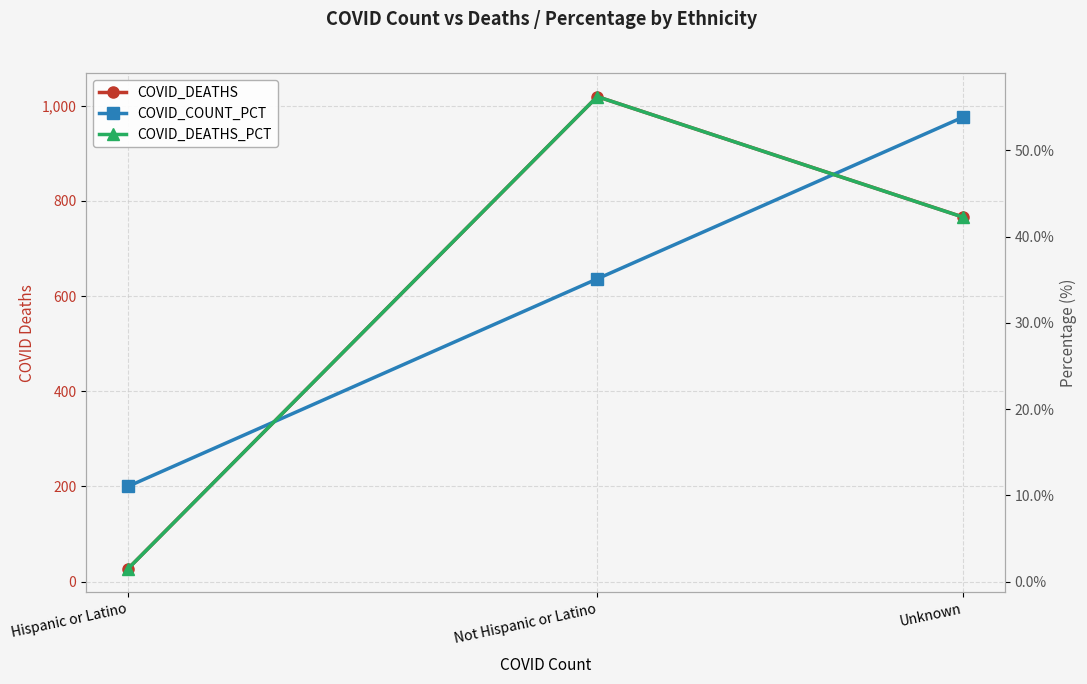

Reading left to right, what are all the values shown in this chart?

COVID_DEATHS: 27.0	1019.0	766.0
COVID_COUNT_PCT: 11.0	35.1	53.9
COVID_DEATHS_PCT: 1.5	56.2	42.3